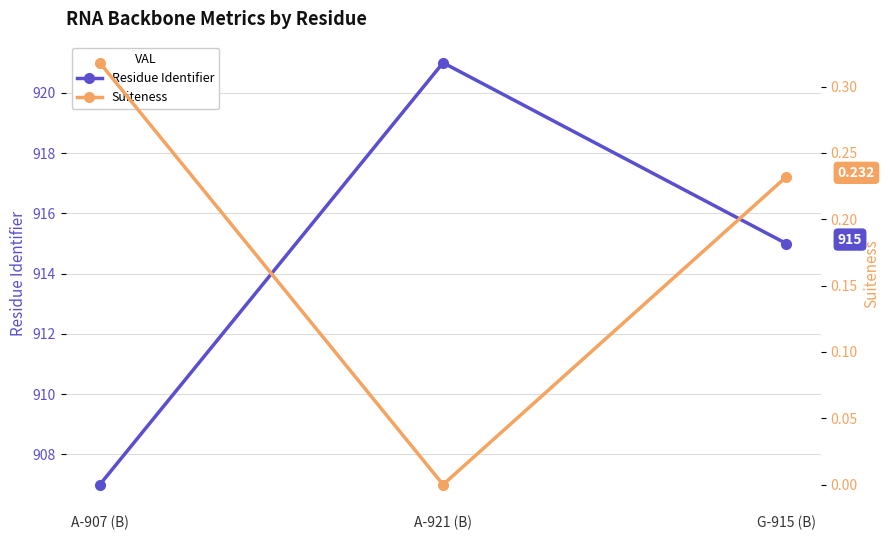

What is the total value across all series at A-907 (B)?

907.3